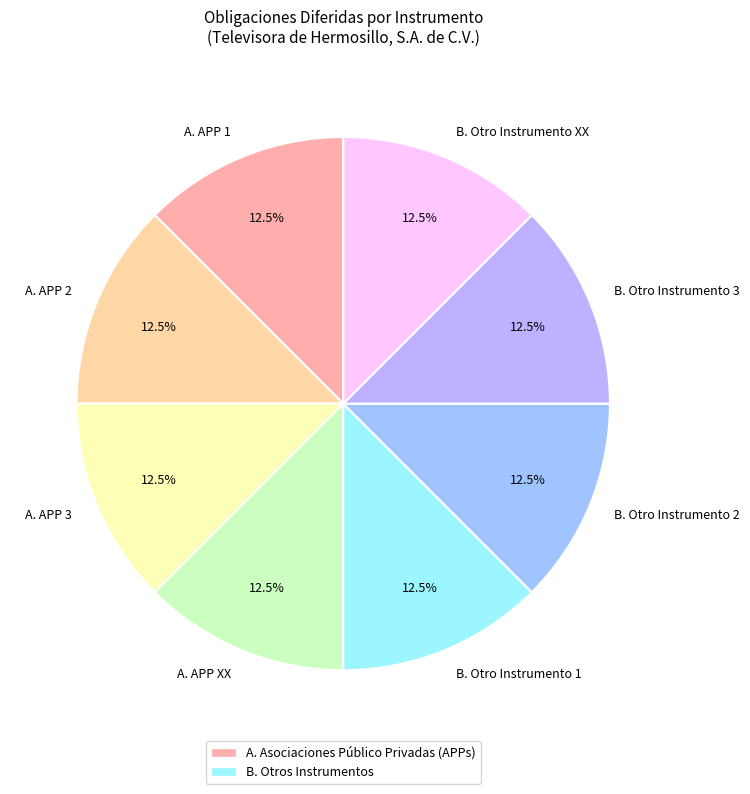

Is the sum of A. APP 2 and B. Otro Instrumento 3 greater than half?

No